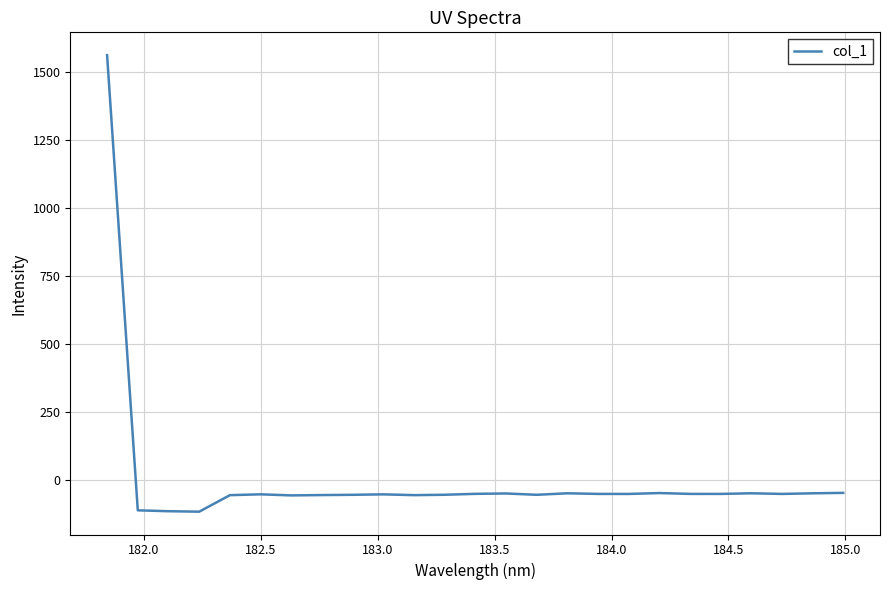

What is the minimum value shown in the chart?

-117.0